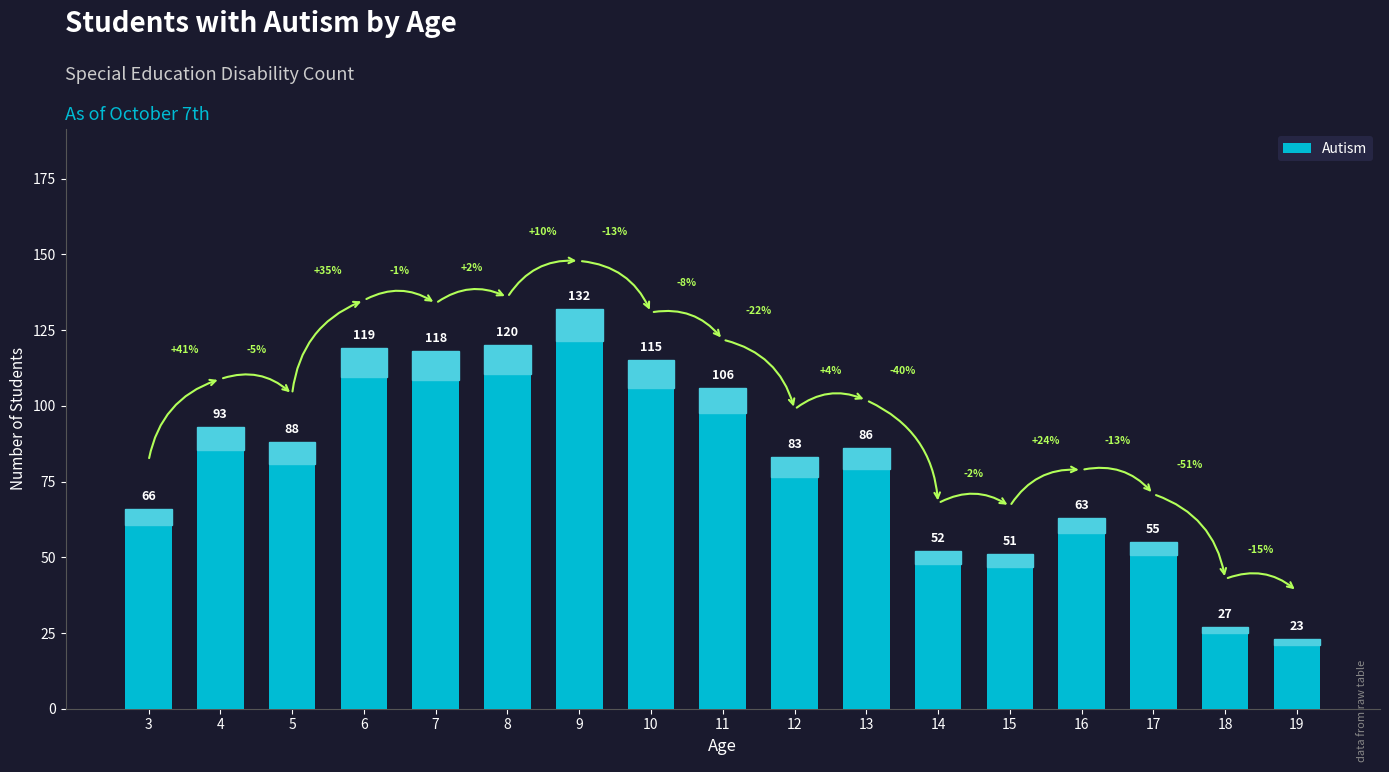

What is the value of the 13th bar from the left?

51